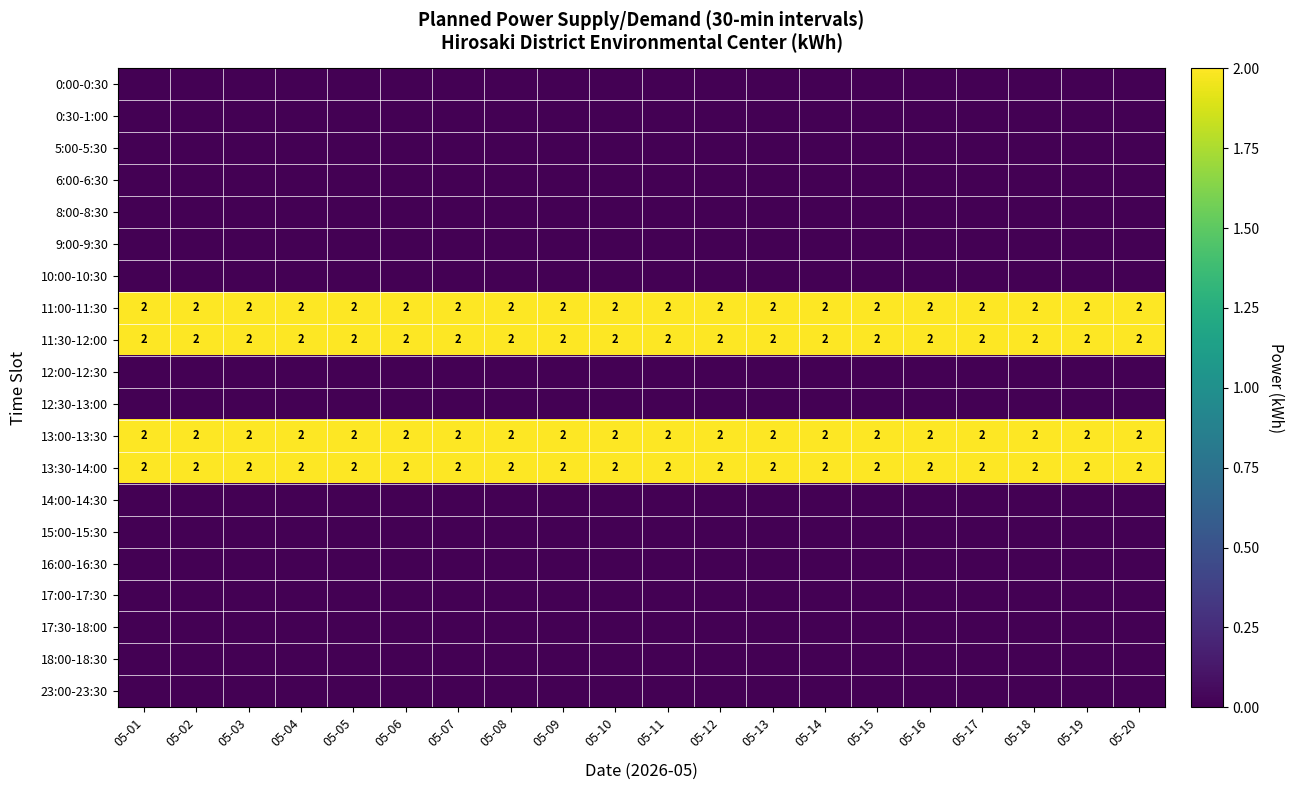

Between 05-19 and 05-01, which is larger?

05-19